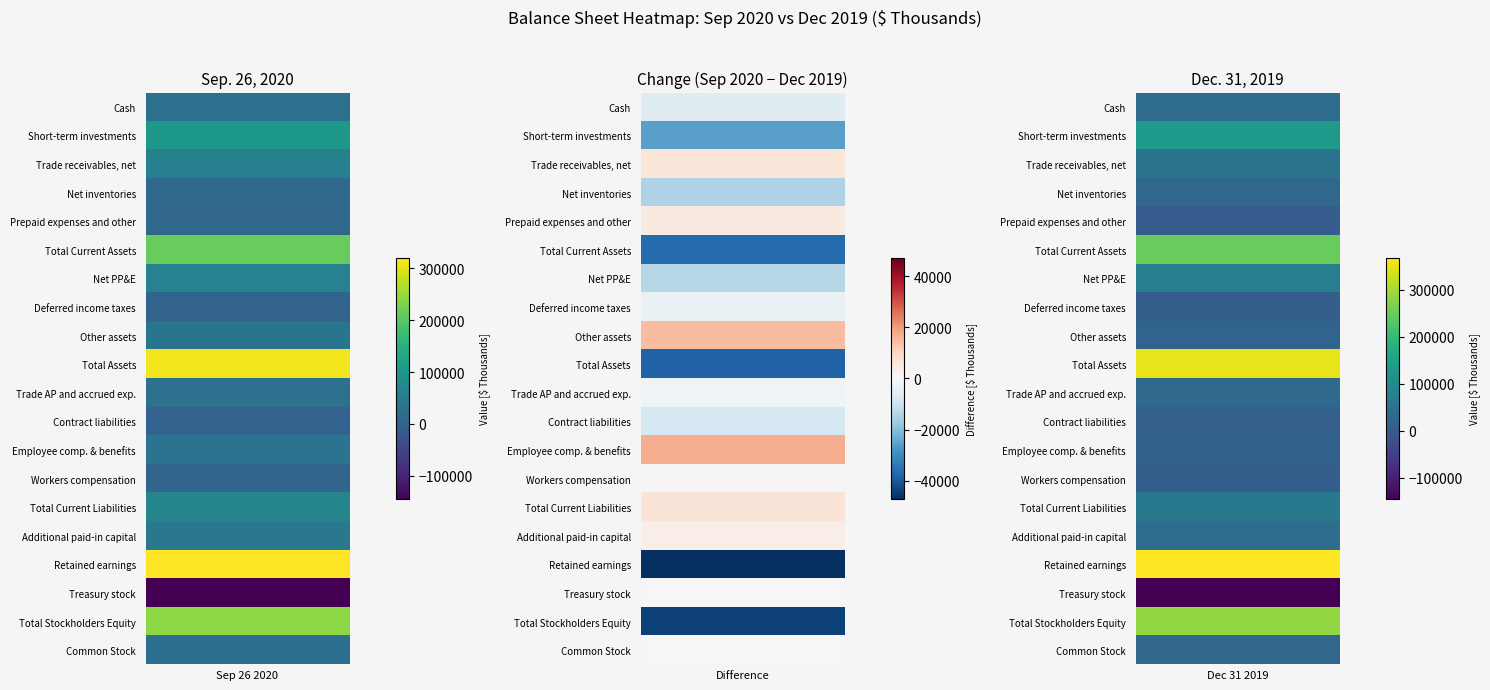

Count the Total Current Assets values in the range 212974 to 249316.

2